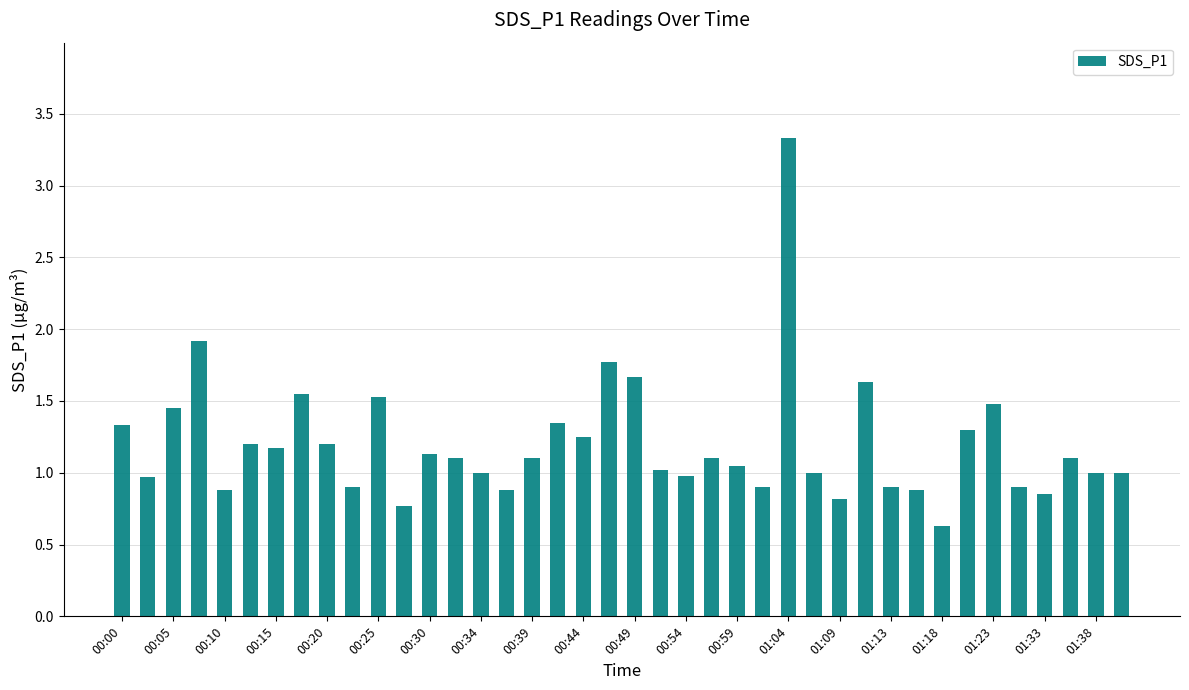

What is the greatest value displayed?

3.3